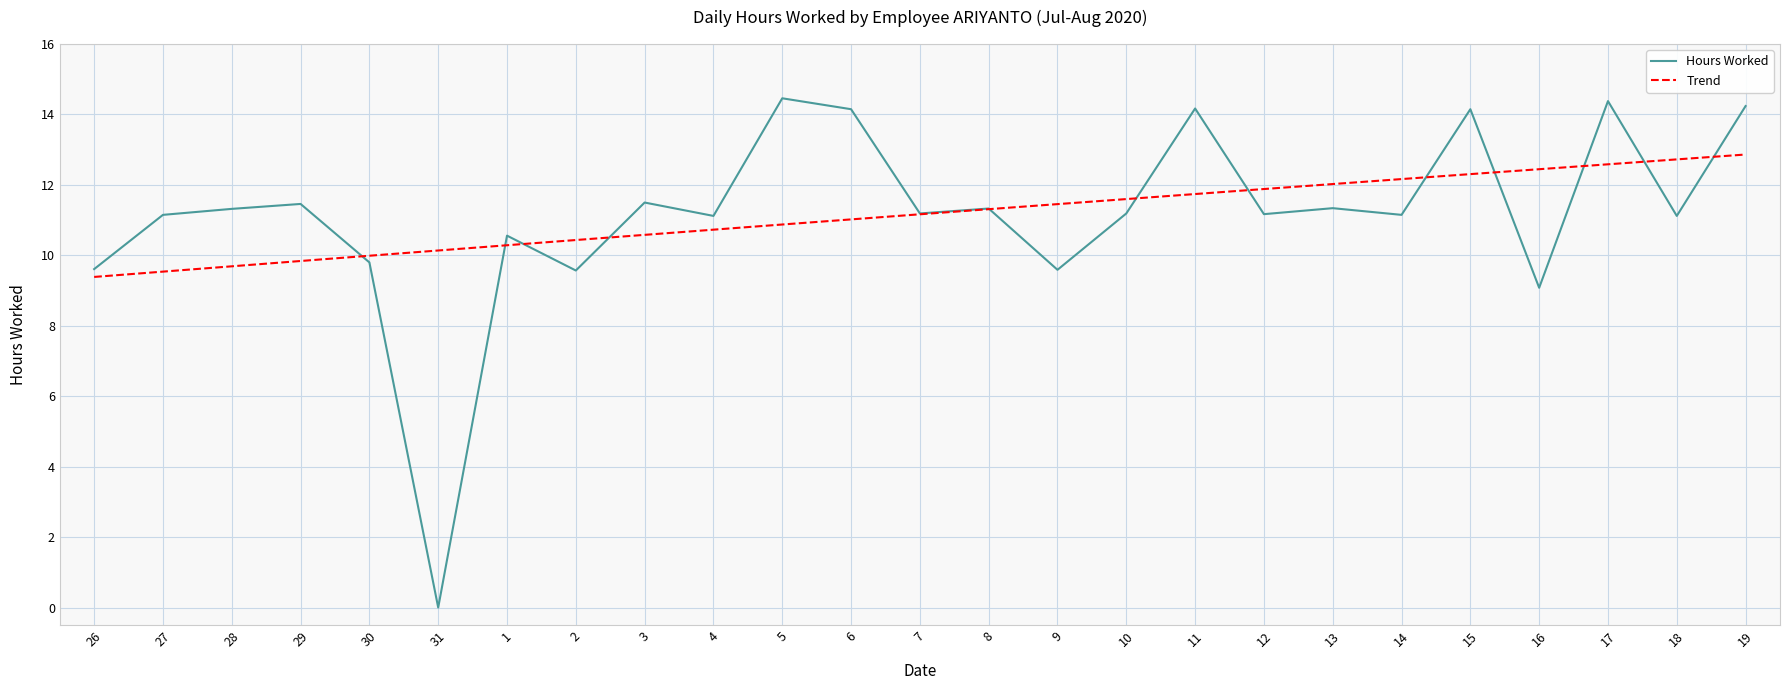

Reading right to left, what are all the values shown in this chart?

14.2	11.1	14.4	9.1	14.2	11.2	11.3	11.2	14.2	11.2	9.6	11.3	11.2	14.2	14.5	11.1	11.5	9.6	10.6	0.0	9.8	11.5	11.3	11.2	9.6